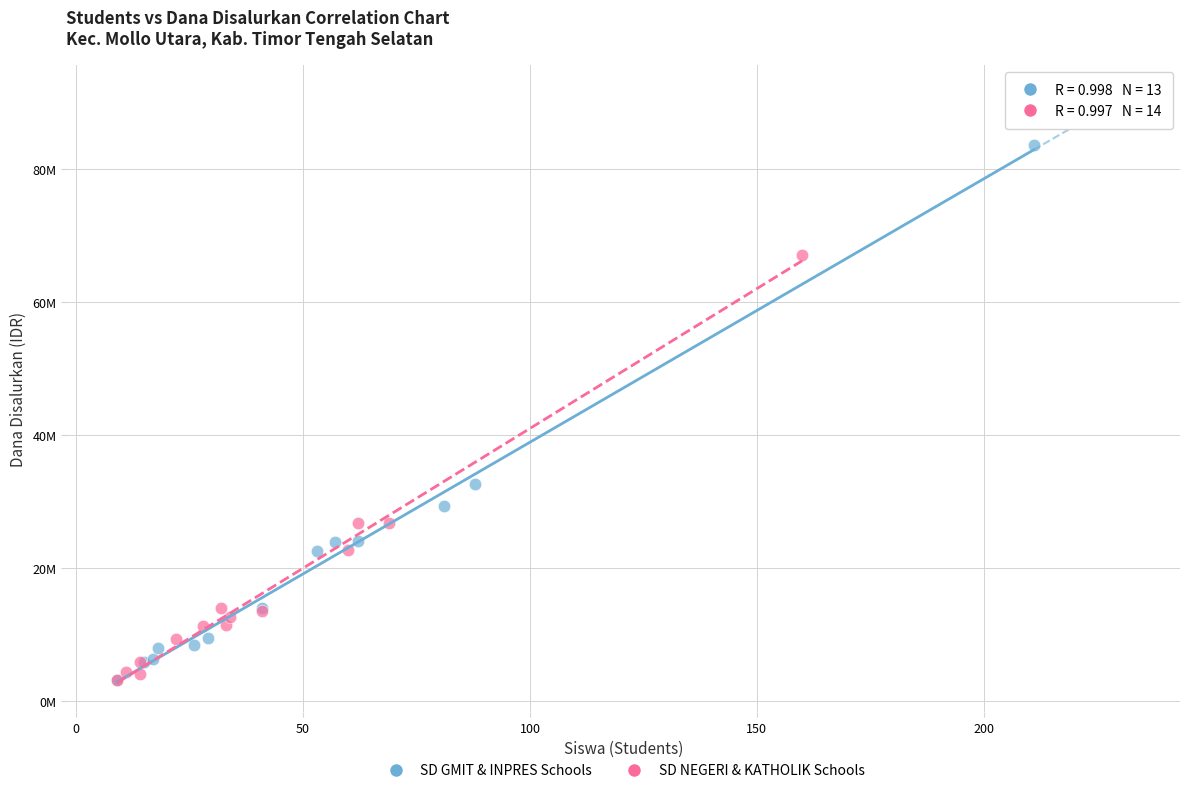

What are all the series names shown in the legend?

SD GMIT & INPRES Schools, SD NEGERI & KATHOLIK Schools